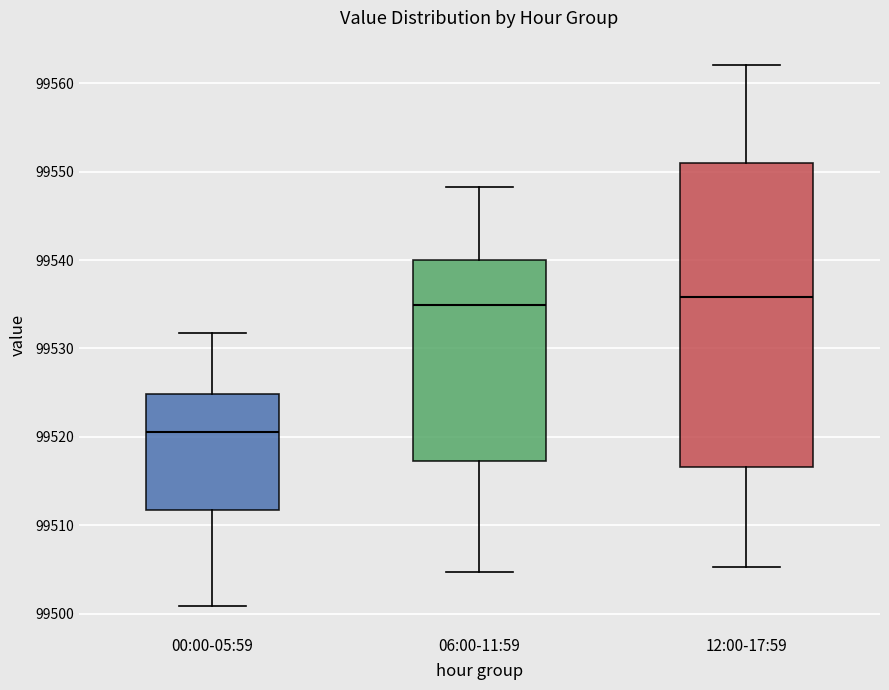

Where does the upper whisker of the box for 00:00-05:59 end on the y-axis? The values are not printed on the chart, so give them approximately, as read against the axis.

99532